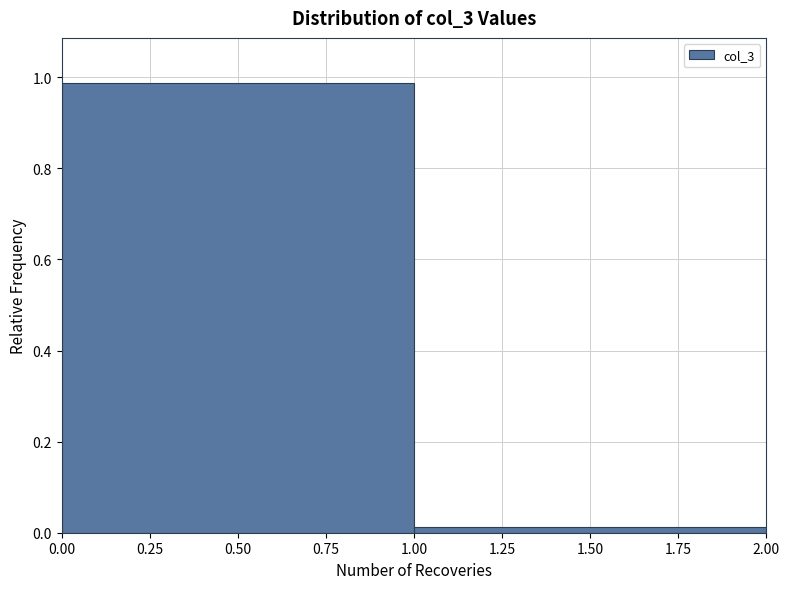

Reading left to right, list every bar in this chart as the range it spans on the x-axis followed by its height. The values are not printed on the chart, so give them approximately, as read against the axis.

0.00 to 1.00: 0.98
1.00 to 2.00: under 0.02